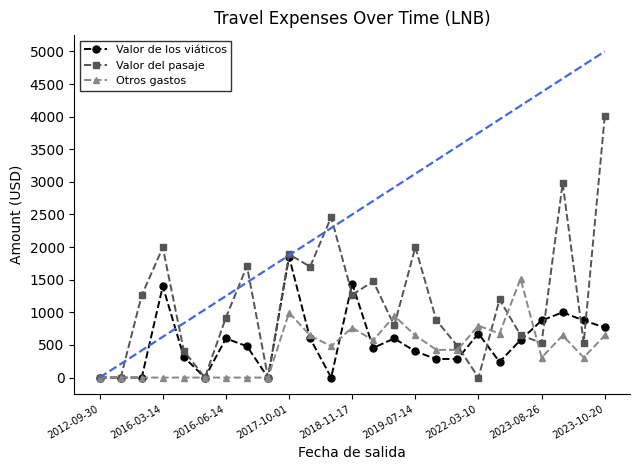

Which series has the largest total across all categories?

Valor del pasaje